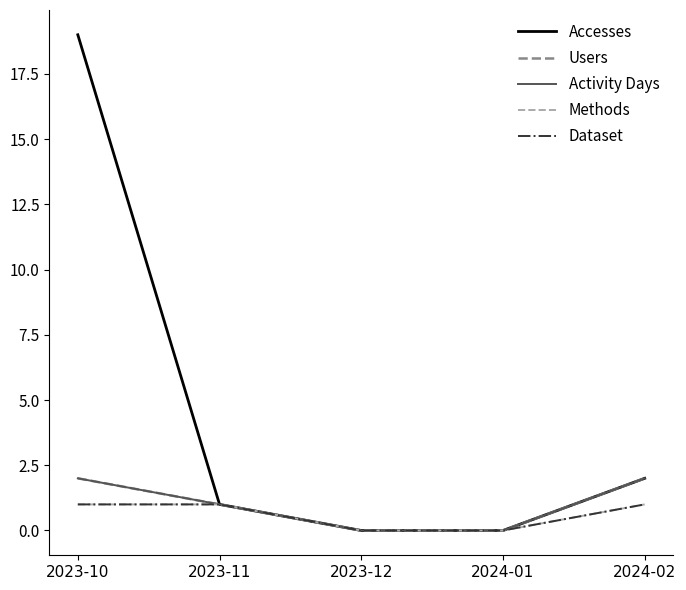

Is this an area chart (filled region under the line)?

No